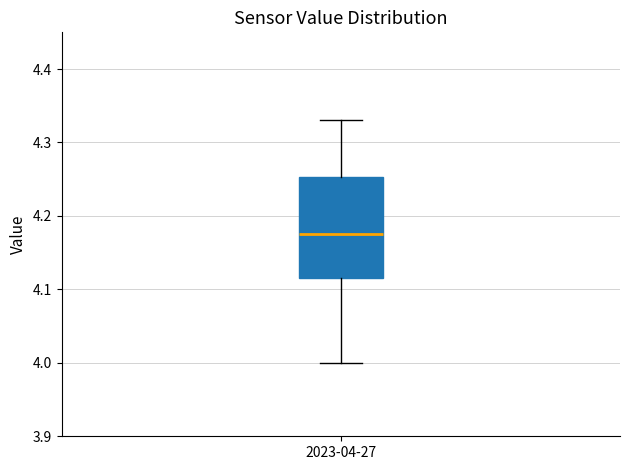

Read this box plot against the y-axis: the position of the median line, the range covered by the box, and the ends of both whiskers. The values are not printed on the chart, so give them approximately, as read against the axis.

median 4.18, box 4.12 to 4.25, whiskers 4.00 to 4.33